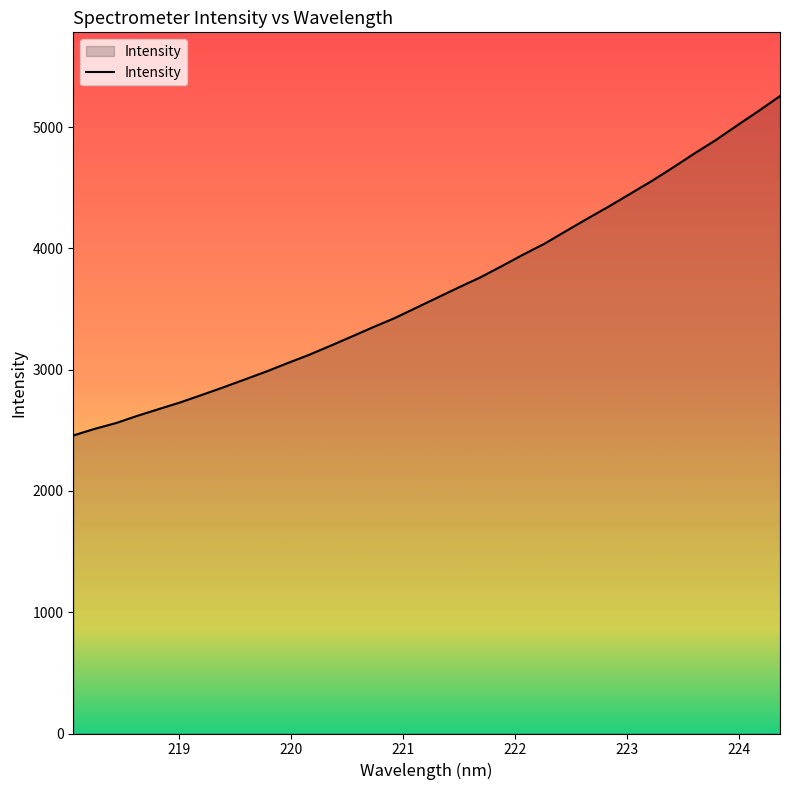

What is the smallest value displayed?

2457.7